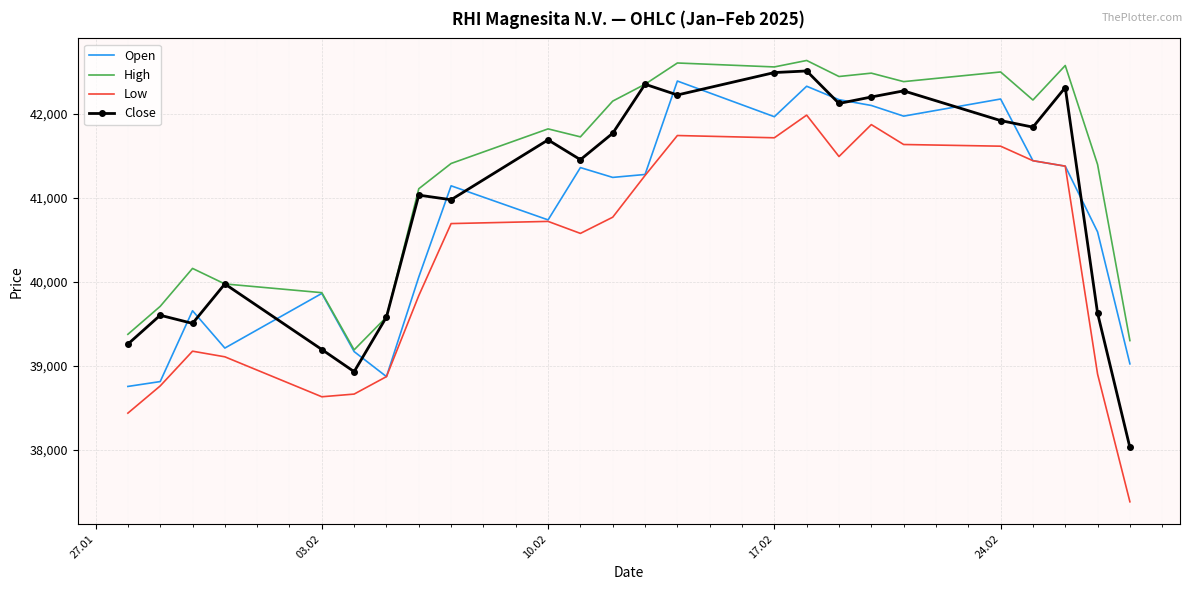

Which series has the largest total across all categories?

High